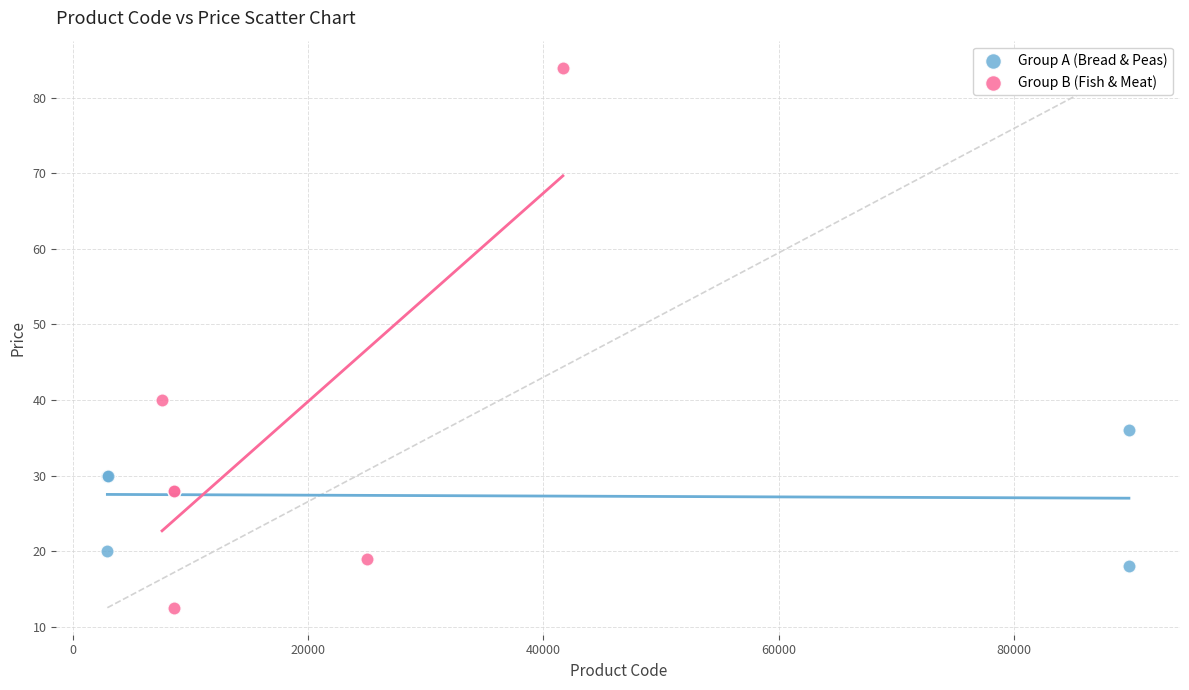

Which series has the widest spread of Y values?

Group B (Fish & Meat)